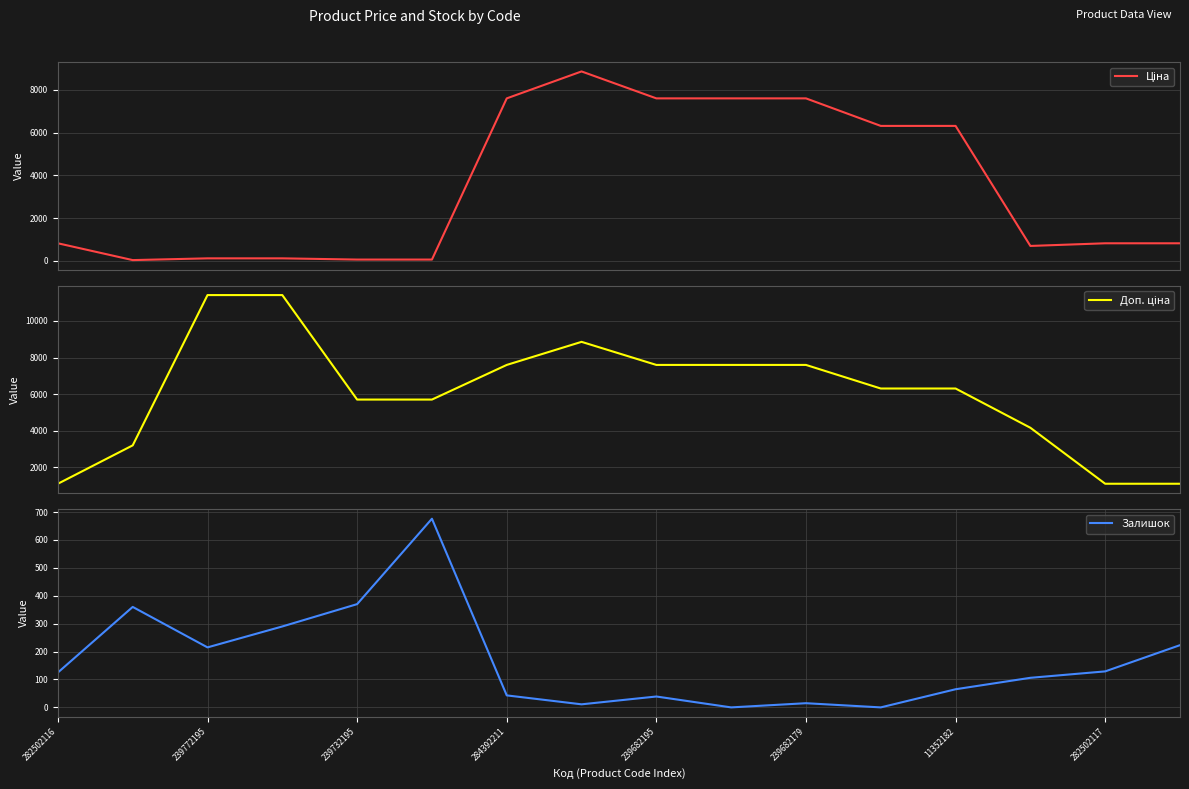

Is this an area chart (filled region under the line)?

No